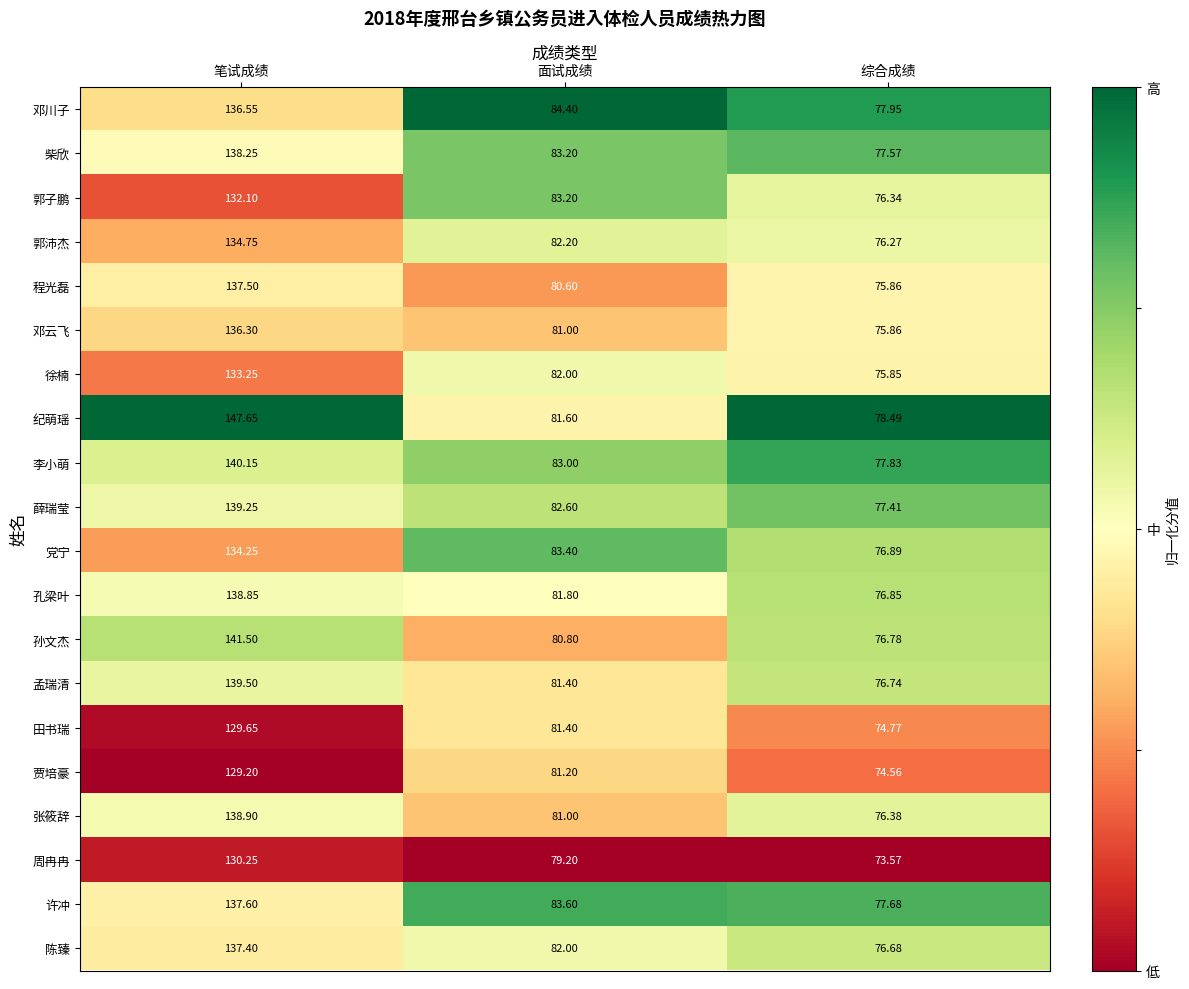

Which series has the largest range (max minus min)?

纪萌瑶